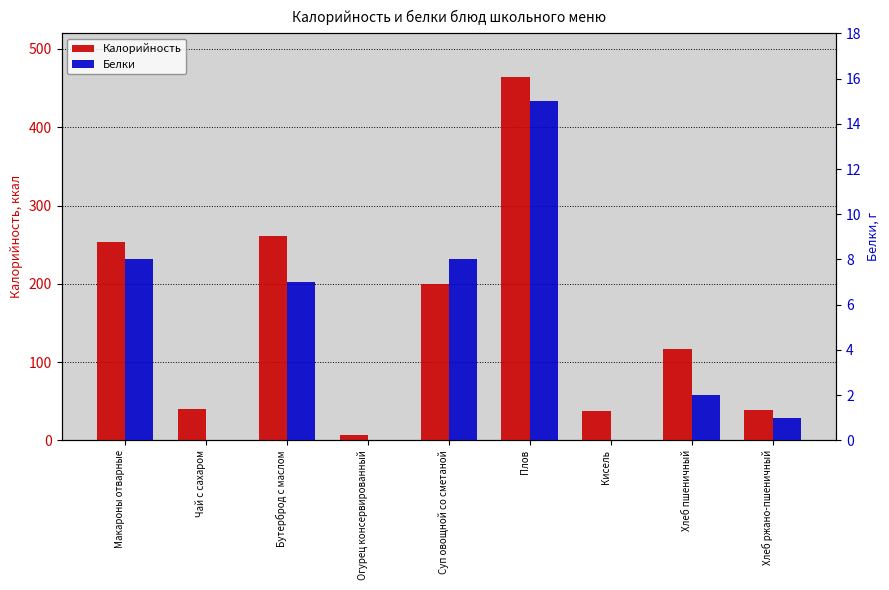

How many values in the Калорийность series exceed 117?

4